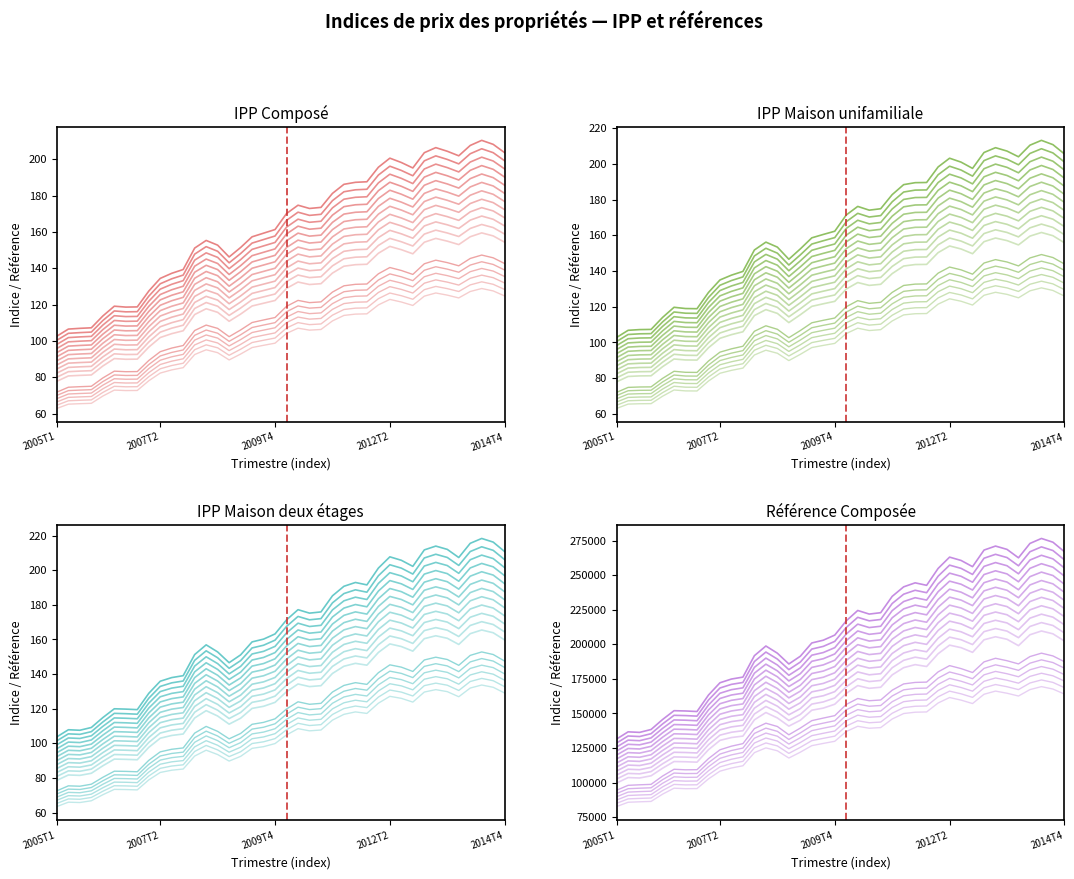

True or false: réf_Composé has a value of 170766.7 at 2012T2.

True